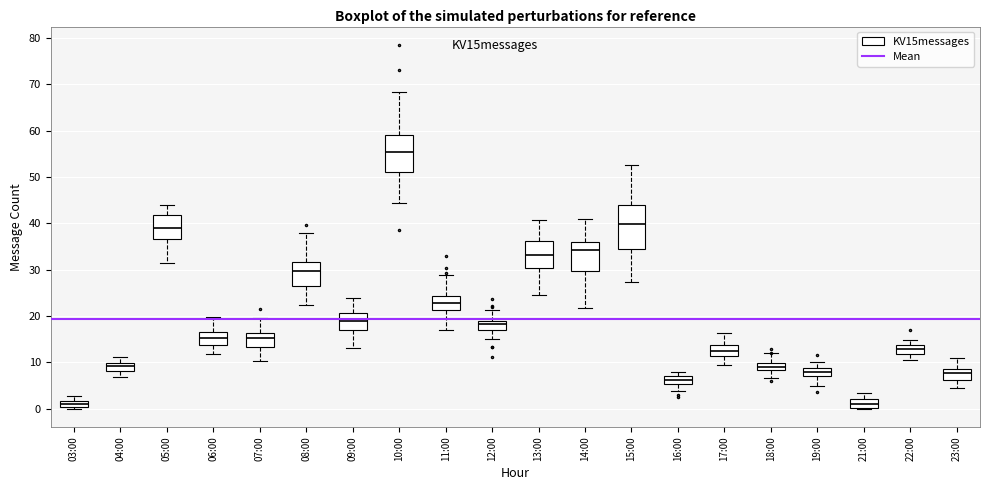

Which box has the highest median line?

10:00